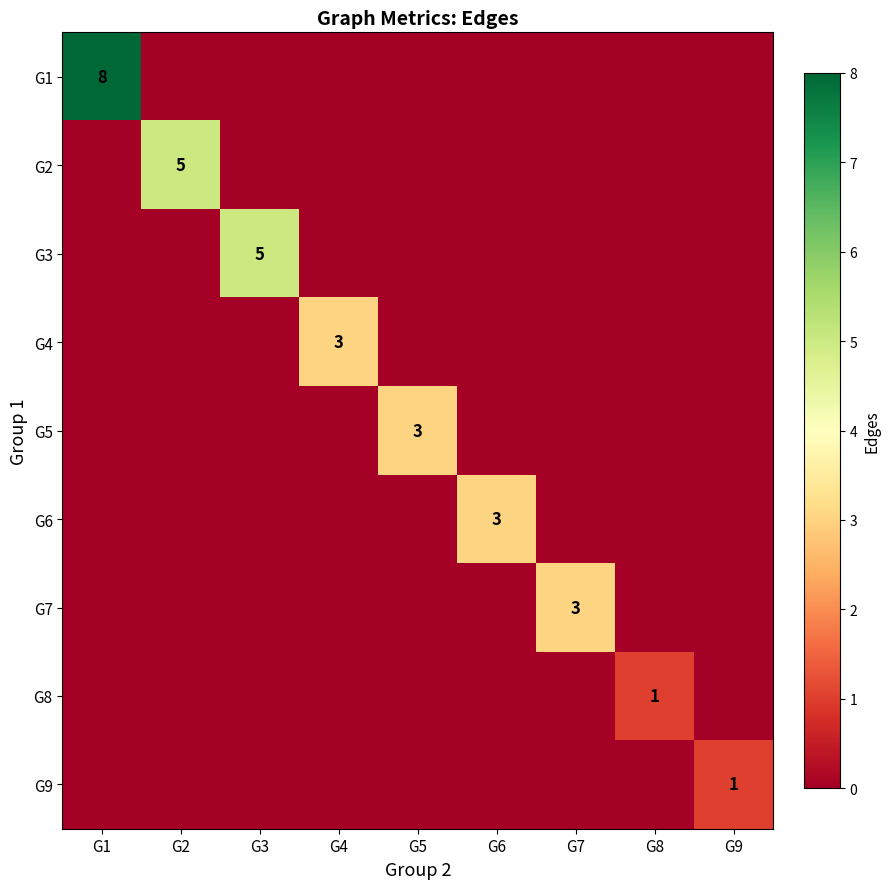

At how many categories does at least one series exceed 4?

3